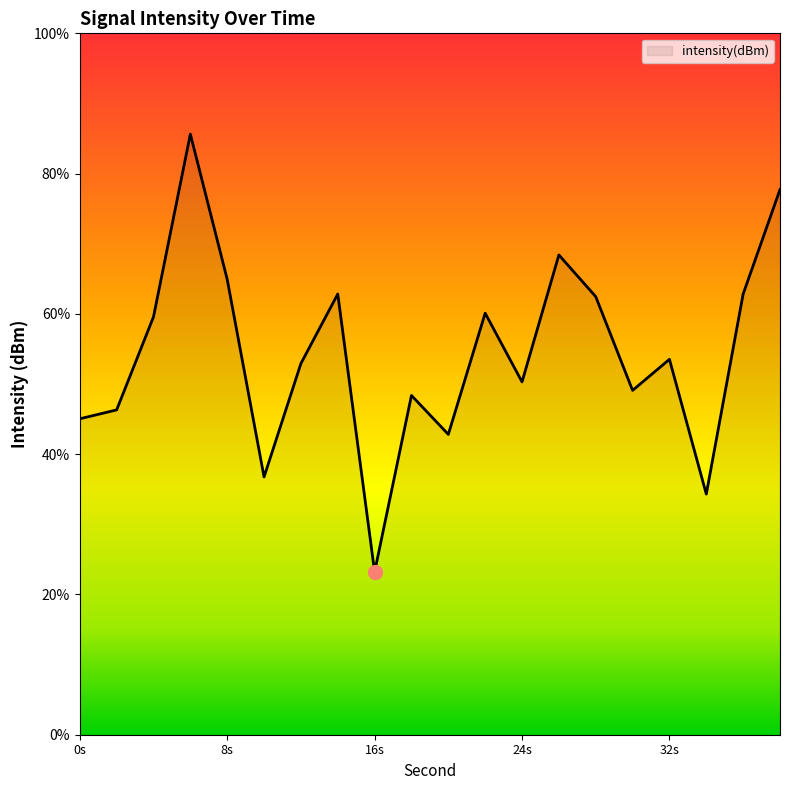

What is the difference between the maximum and minimum values?

62.4